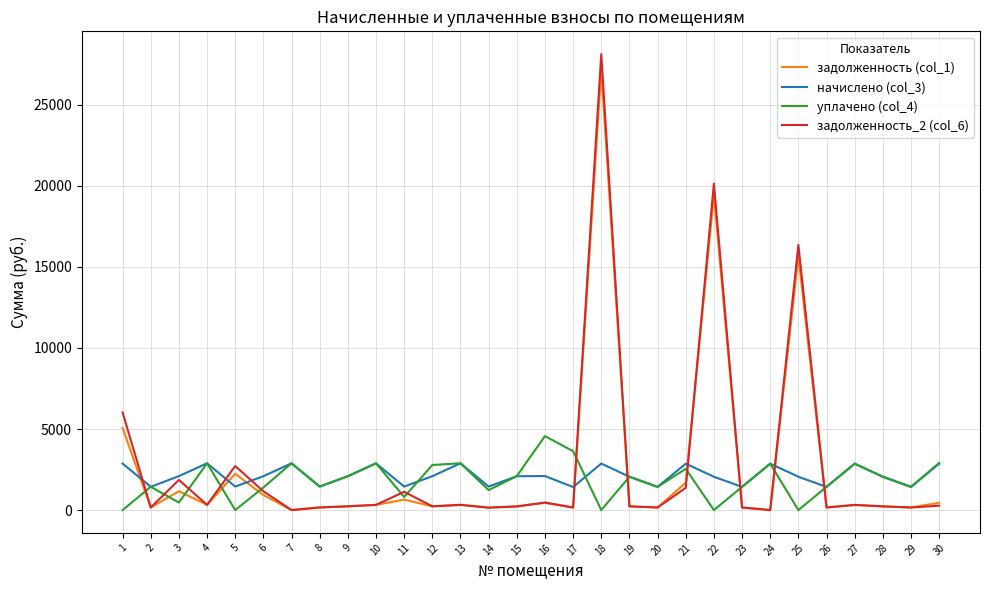

What is the difference between the maximum and second lowest values in the задолженность (col_1) series?

27172.7